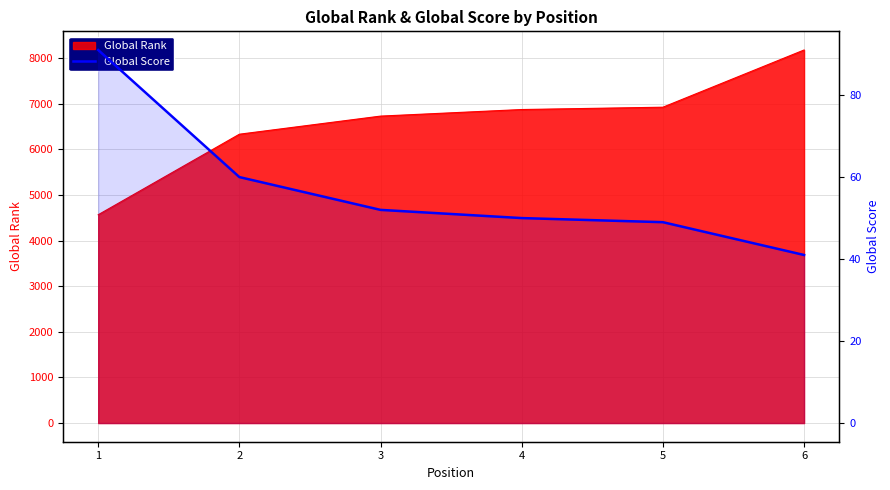

Where is the data nearest to the value 66?

2